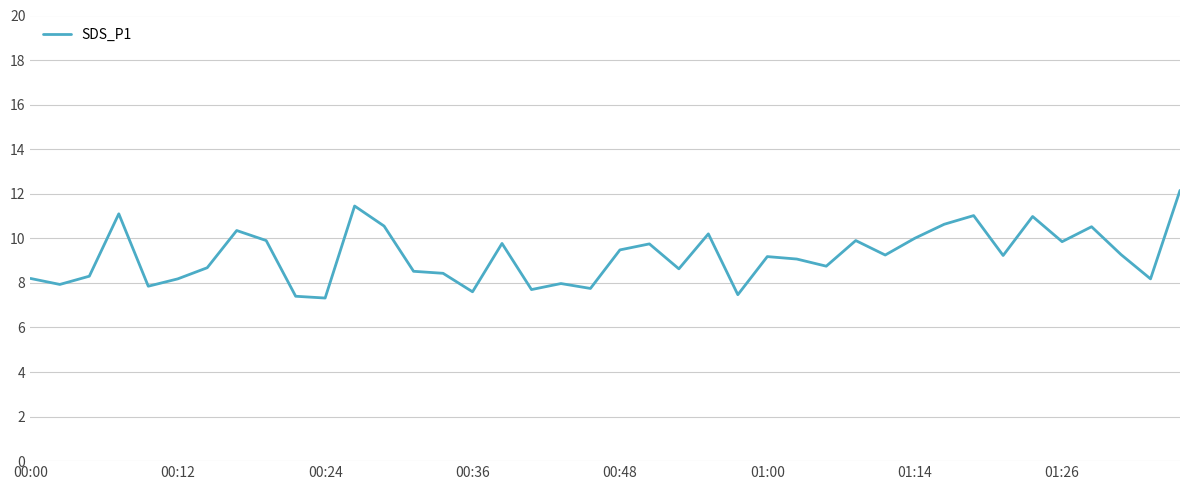

What is the greatest value displayed?

12.2